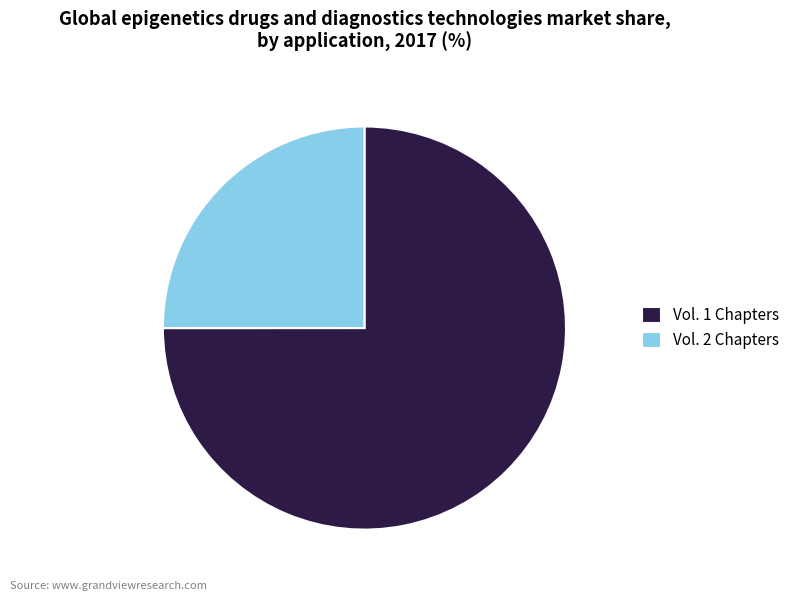

Count the number of slices in the pie.

2